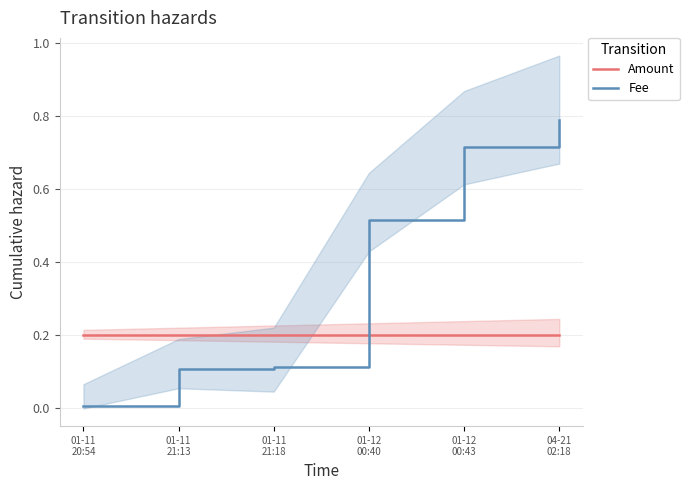

The Fee series shows 0.5 at 01-12
00:40. True or false?

True